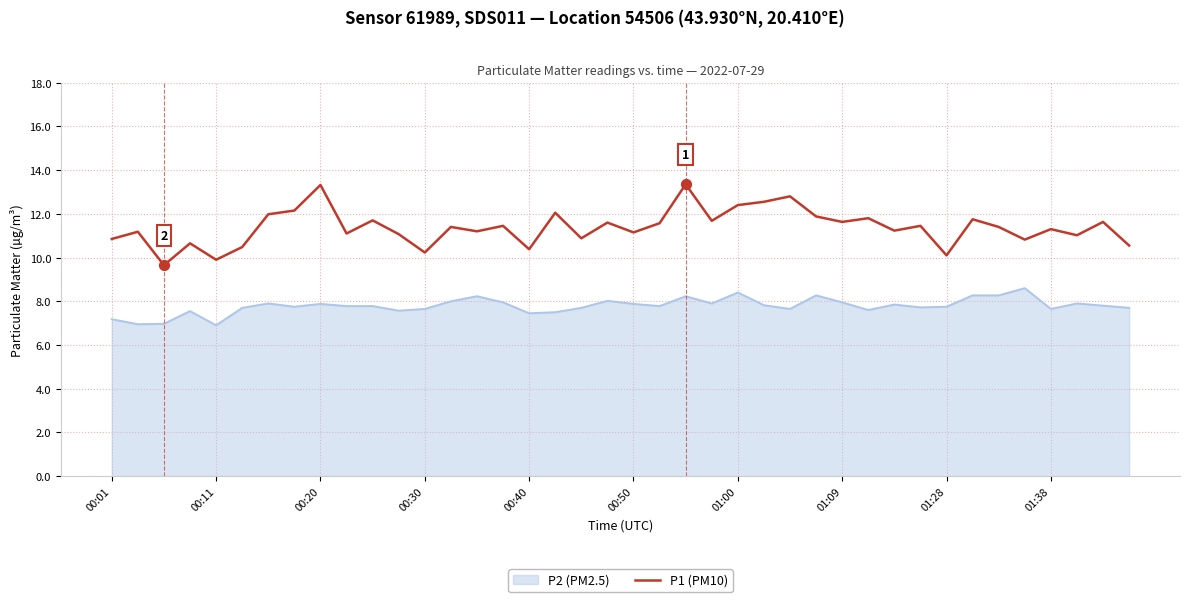

What is the difference between the maximum and minimum values in the P1 (PM10) series?

3.7